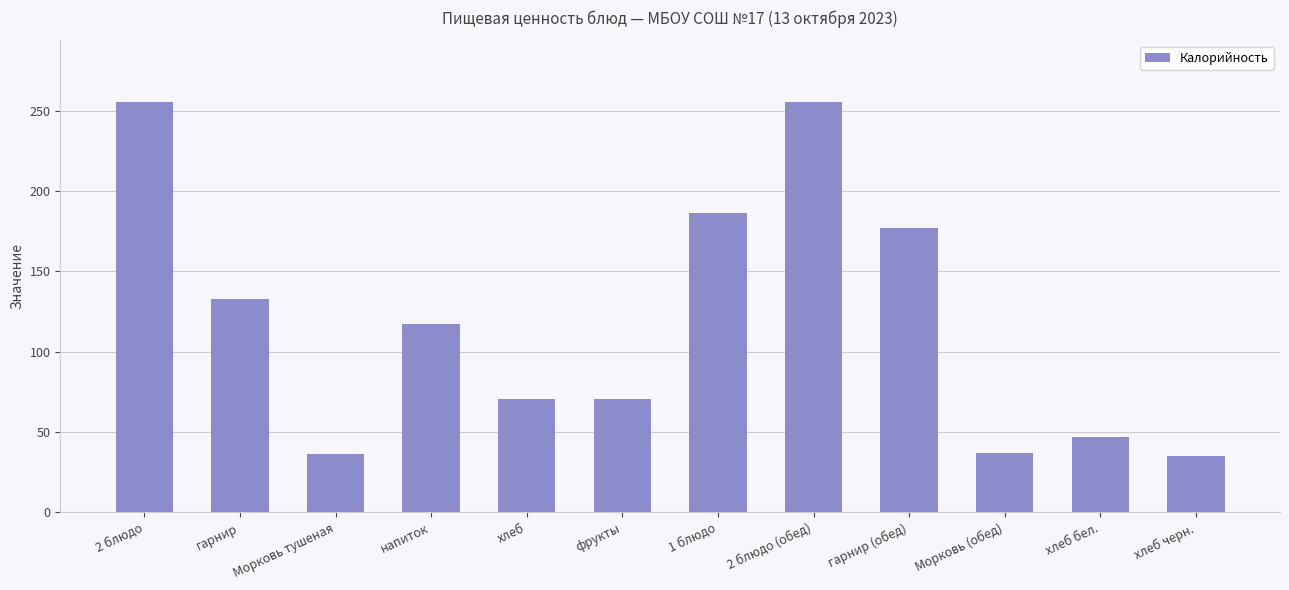

What is the sum of all values?

1419.9